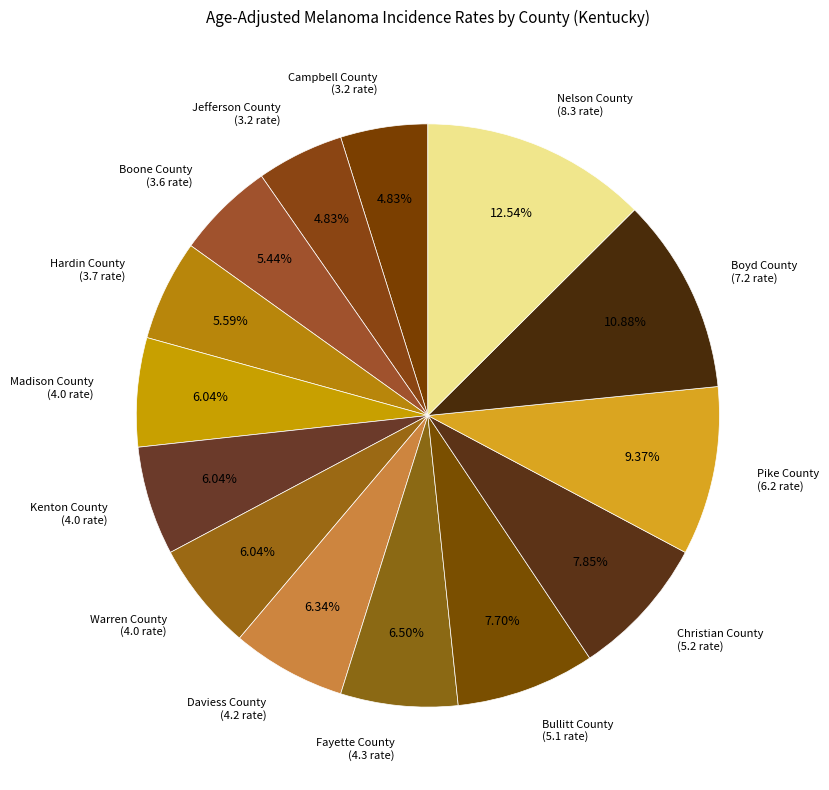

What is the smallest slice in the pie chart?

Campbell County